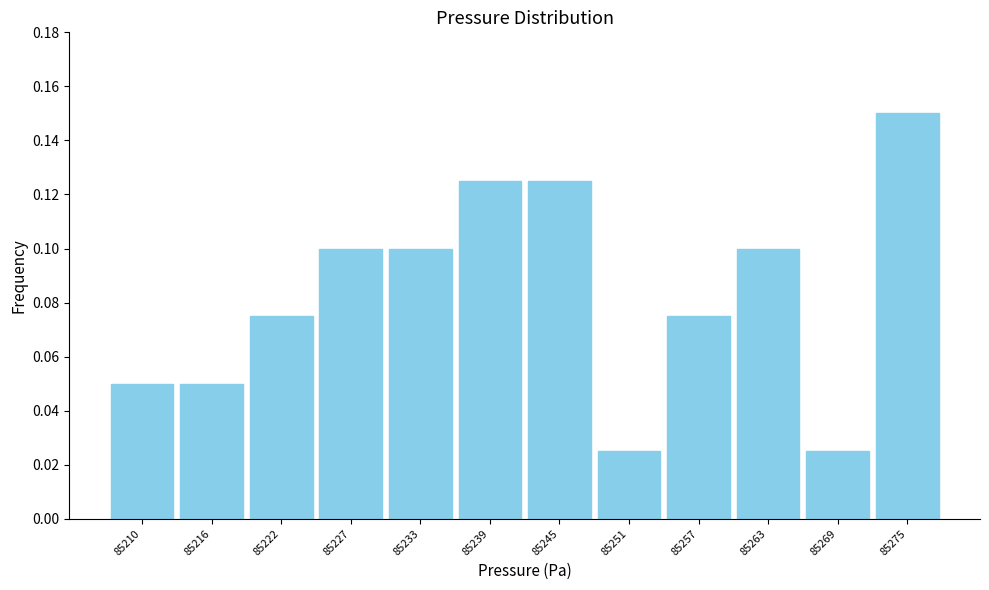

Count the values in the range 0 to 1.

12